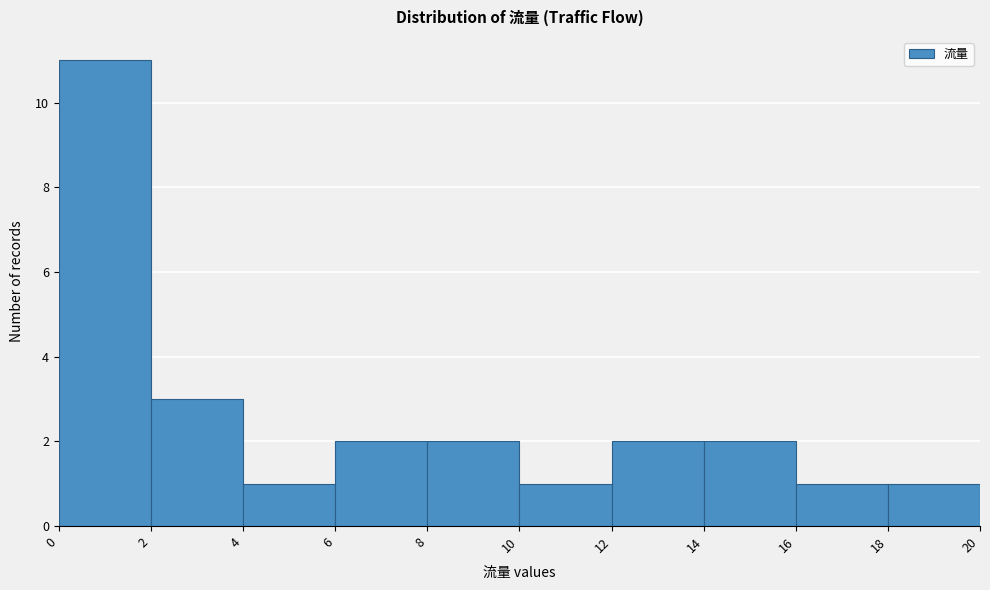

Reading left to right, list every bar in this chart as the range it spans on the x-axis followed by its height. The values are not printed on the chart, so give them approximately, as read against the axis.

0 to 2: 11
2 to 4: 3
4 to 6: 1
6 to 8: 2
8 to 10: 2
10 to 12: 1
12 to 14: 2
14 to 16: 2
16 to 18: 1
18 to 20: 1